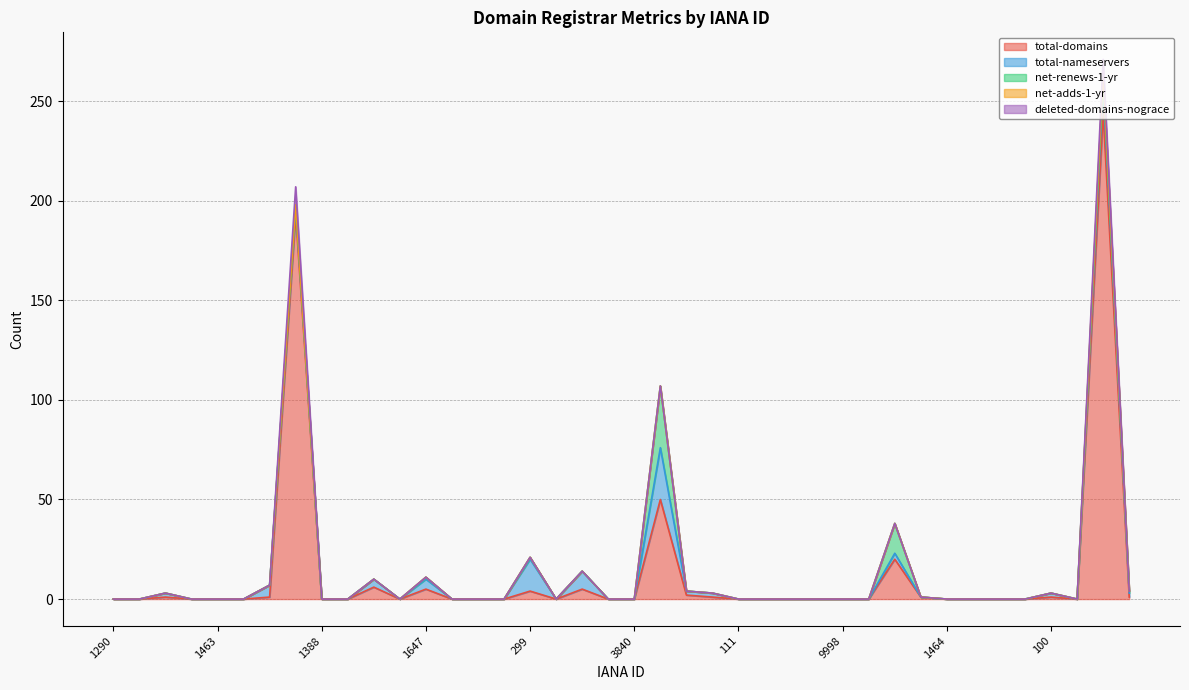

How many interior local peaks does the total-domains series have?

10